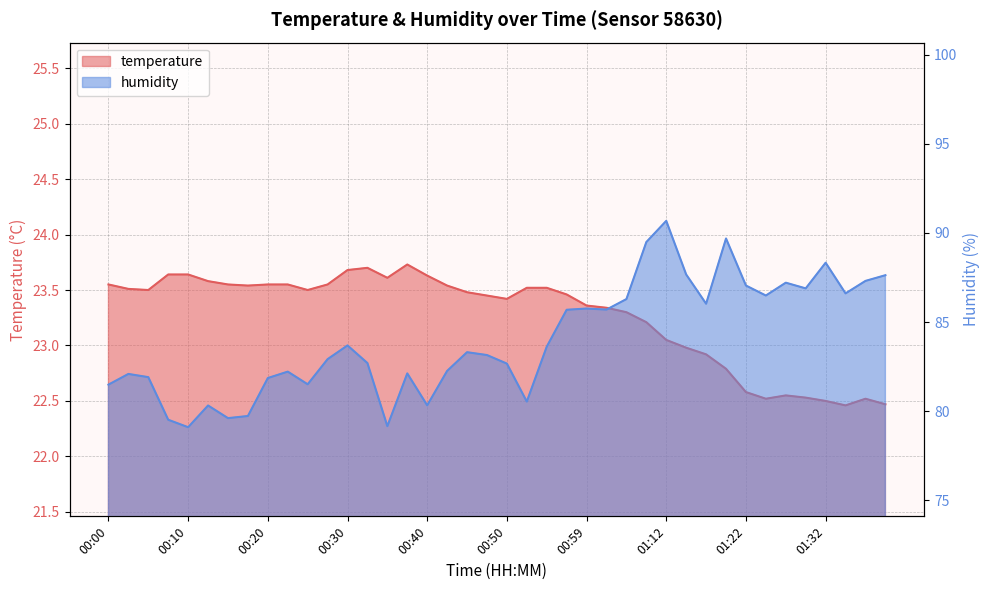

At which label is temperature closest to 23?

01:15